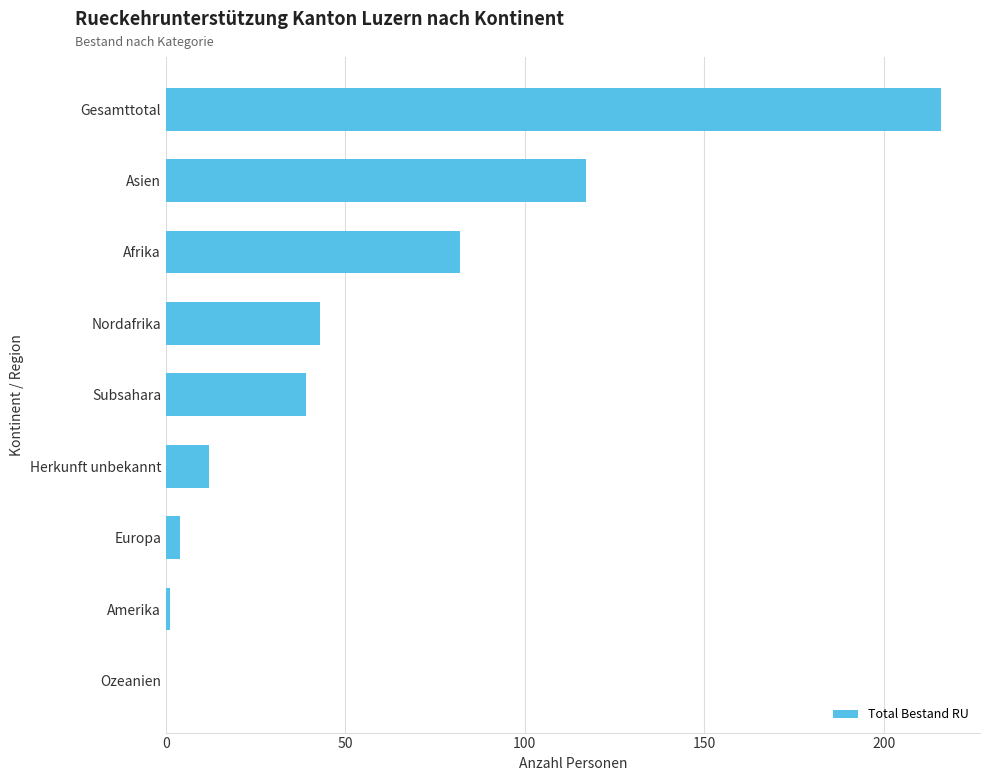

Which label corresponds to the largest value in the chart?

Gesamttotal